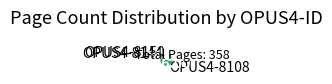

What is the smallest slice in the pie chart?

OPUS4-8150